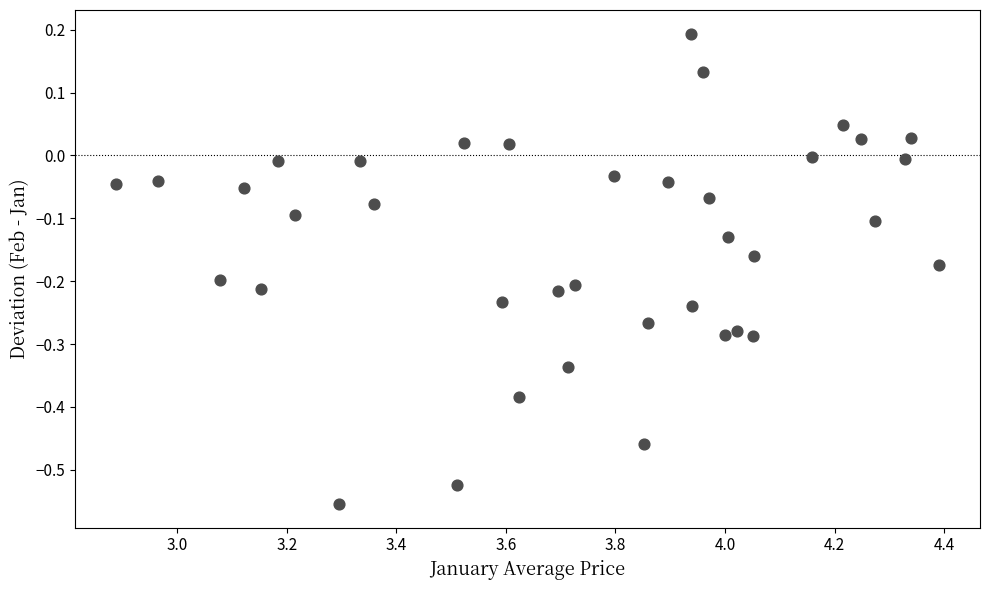

What is the range of X values (max minus min)?

1.5